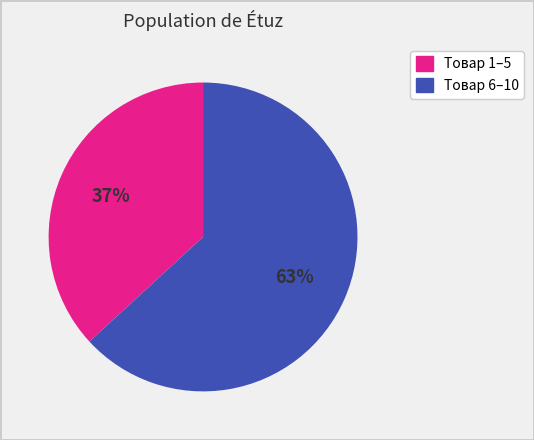

To the nearest percent, what is the average slice percentage?

50%